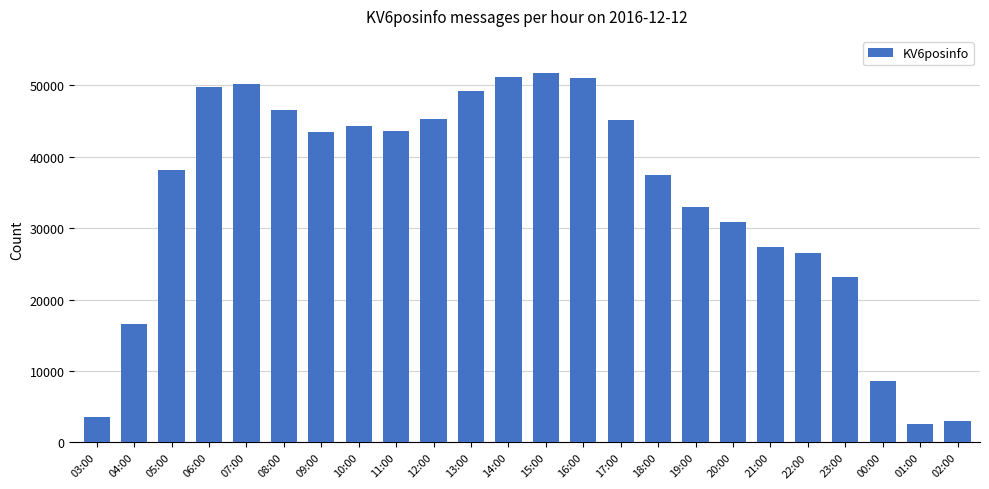

What is the difference between the second highest and minimum values?

48532